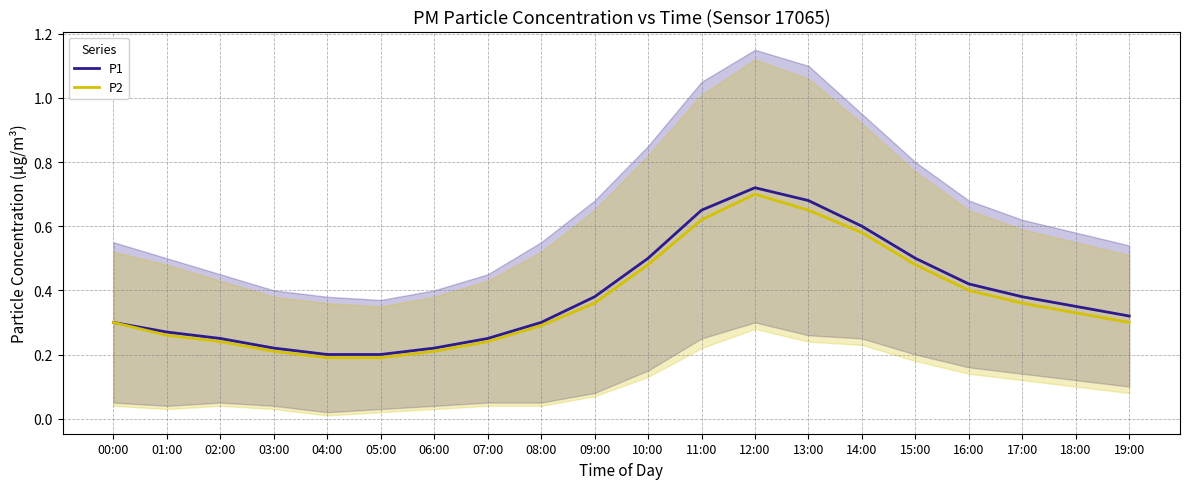

Is this an area chart (filled region under the line)?

No